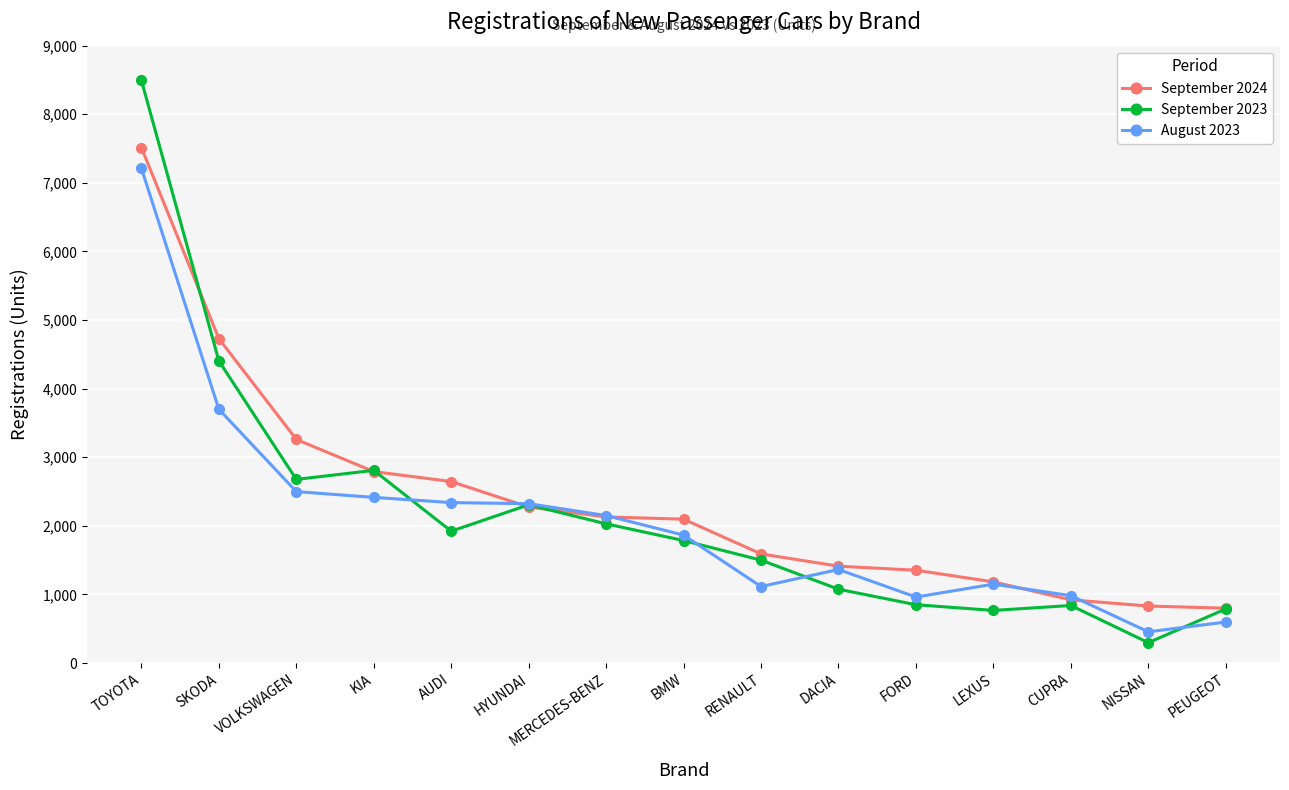

True or false: September 2024 has a value of 2710 at RENAULT.

False